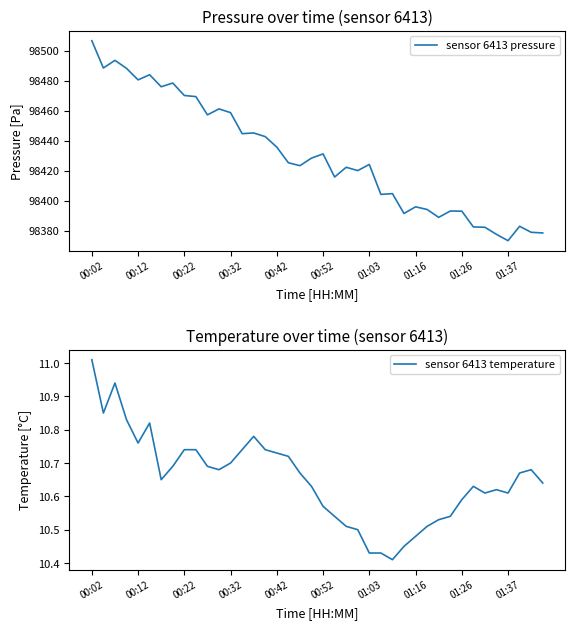

What is the sum of all sensor 6413 pressure values?

3937192.3